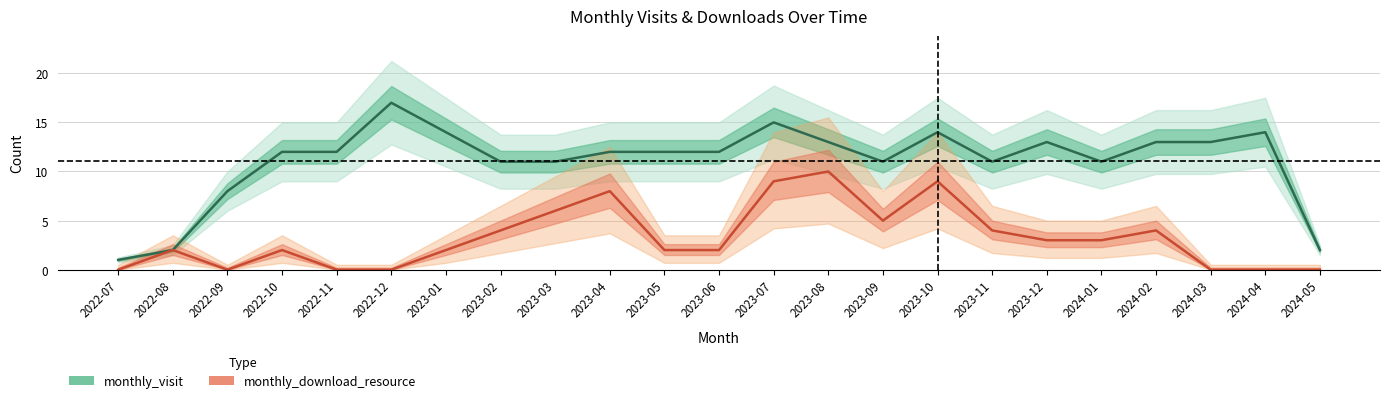

What are all the series names shown in the legend?

monthly_visit, monthly_download_resource